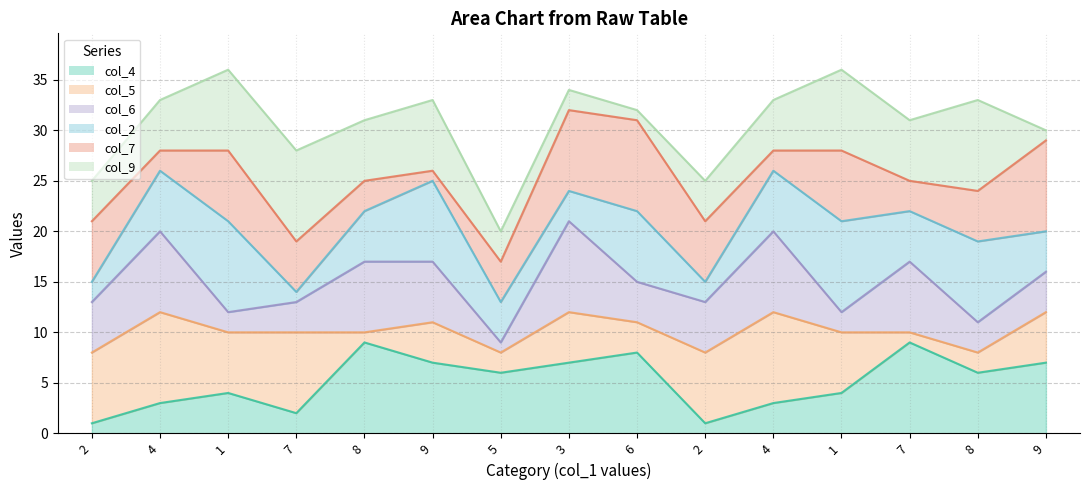

What is the difference between the col_5_line values at 1 and 4?

2